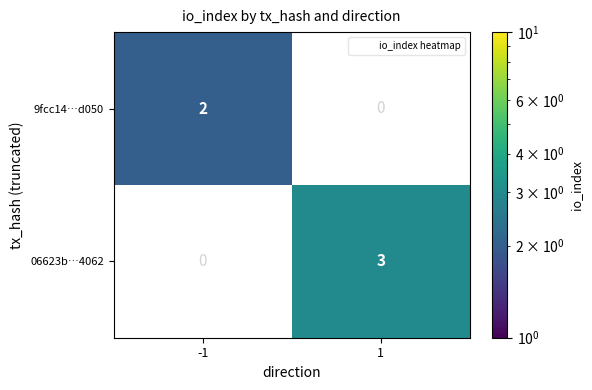

The 06623b…4062 series shows 3 at 1. True or false?

True